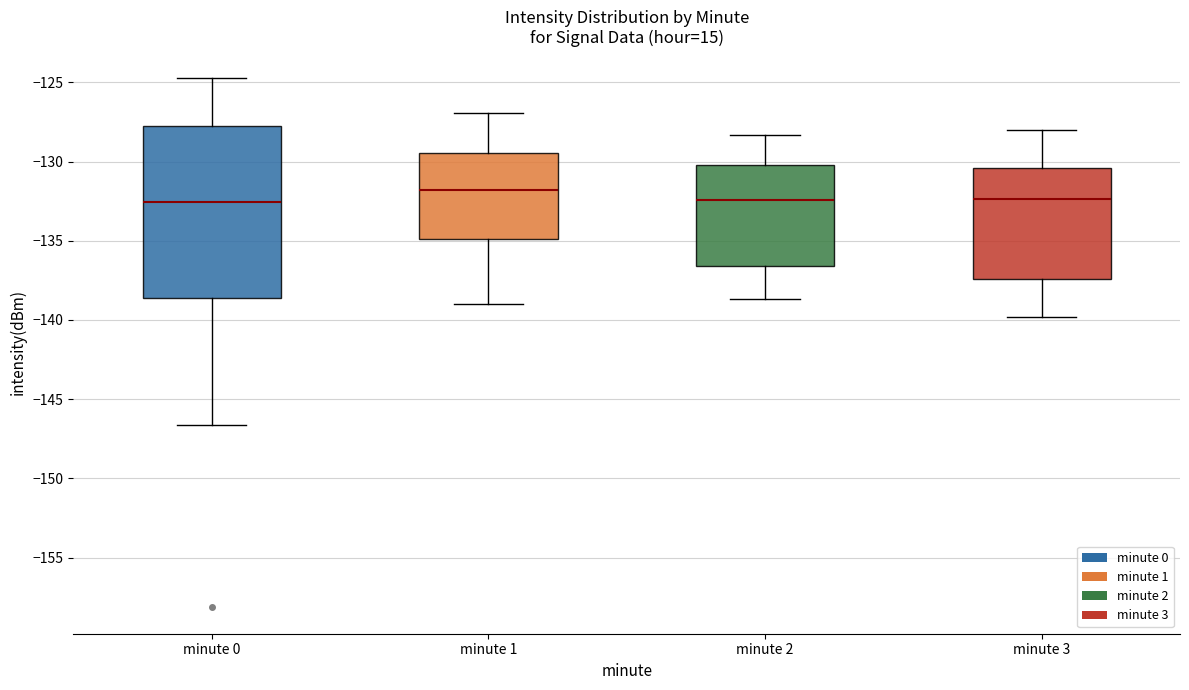

Reading left to right, transcribe this box plot: for each box, give where its median line is, the range the box spans, and where its two whiskers end, as read against the y-axis. The values are not printed on the chart, so give them approximately, as read against the axis.

minute 0: median -132.5, box -138.5 to -128.0, whiskers -146.5 to -124.5
minute 1: median -132.0, box -135.0 to -129.5, whiskers -139.0 to -127.0
minute 2: median -132.5, box -136.5 to -130.0, whiskers -138.5 to -128.5
minute 3: median -132.5, box -137.5 to -130.5, whiskers -140.0 to -128.0